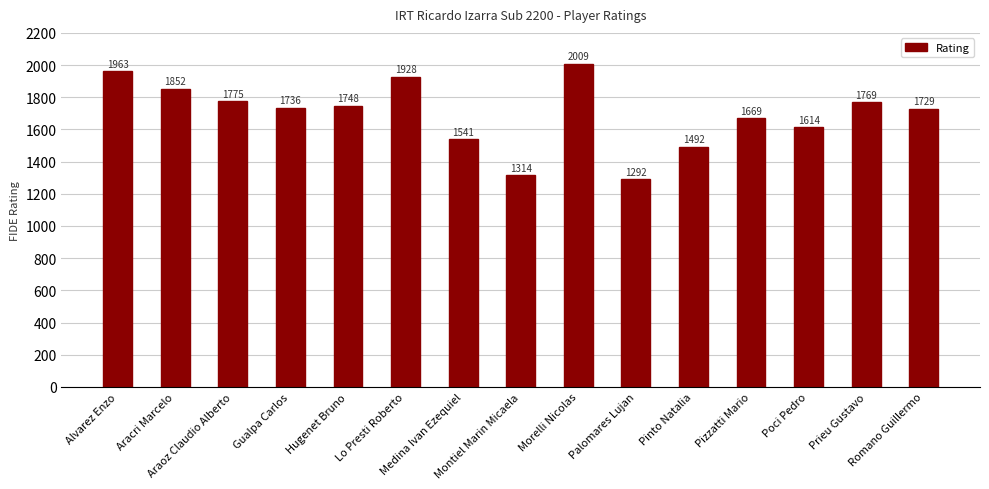

What is the sum of all values?

25431